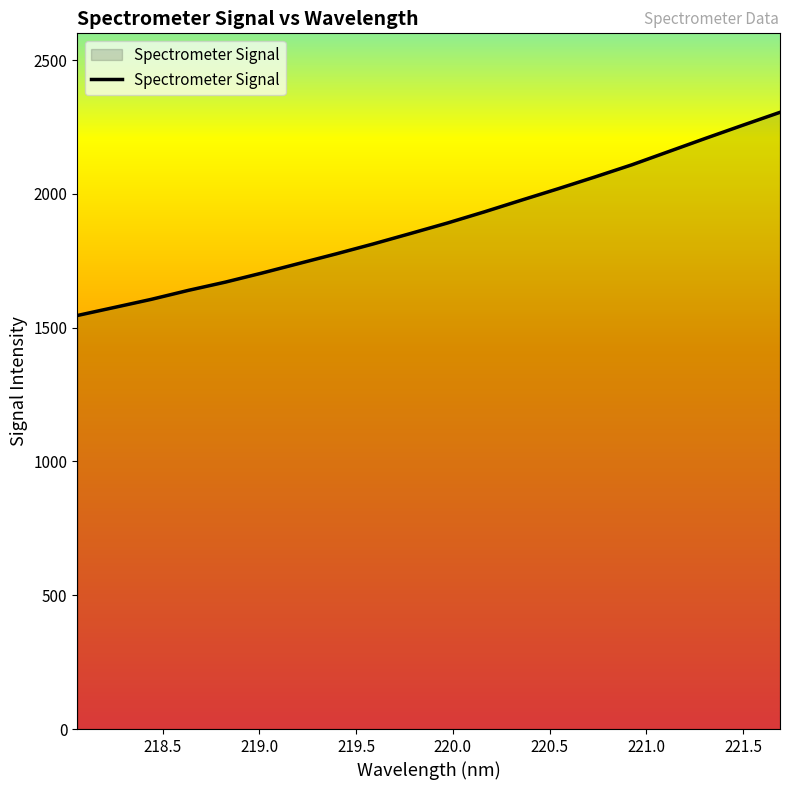

What is the greatest value displayed?

2304.8